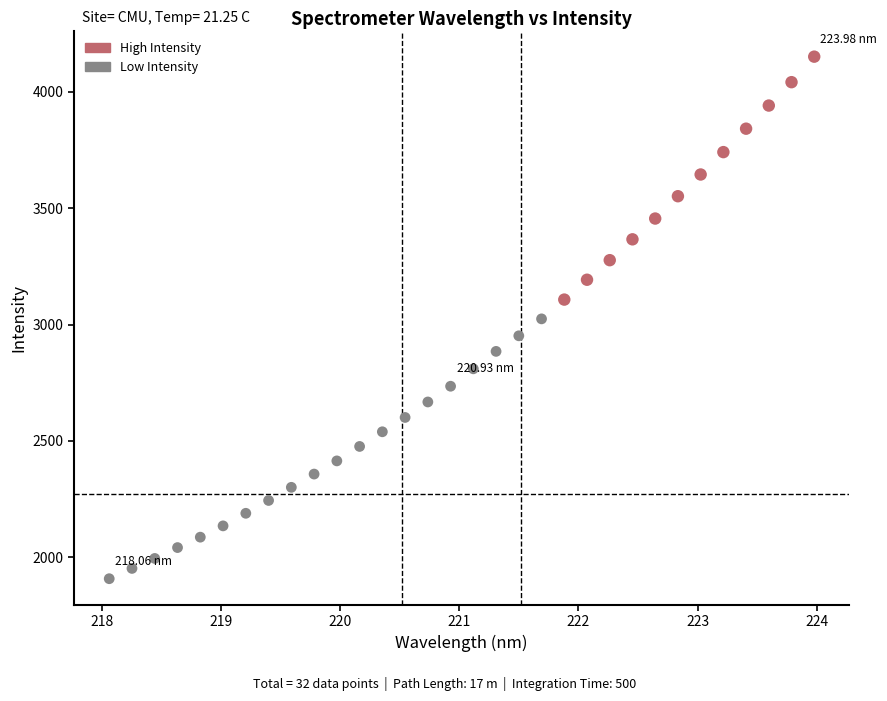

What is the range of Y values (max minus min)?

2243.2